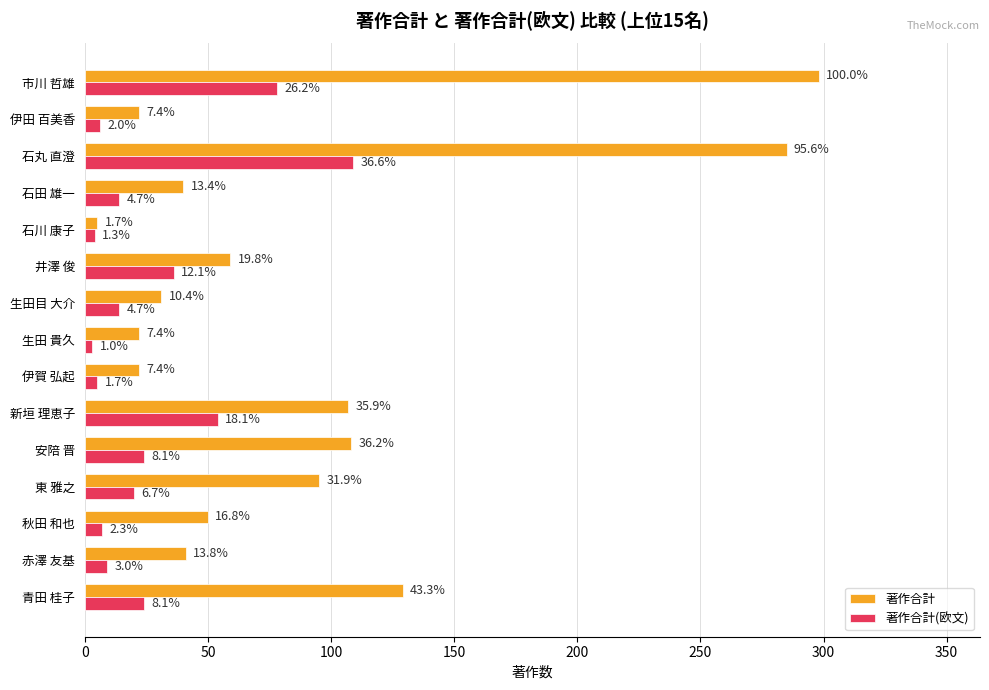

At how many categories does at least one series exceed 268?

2